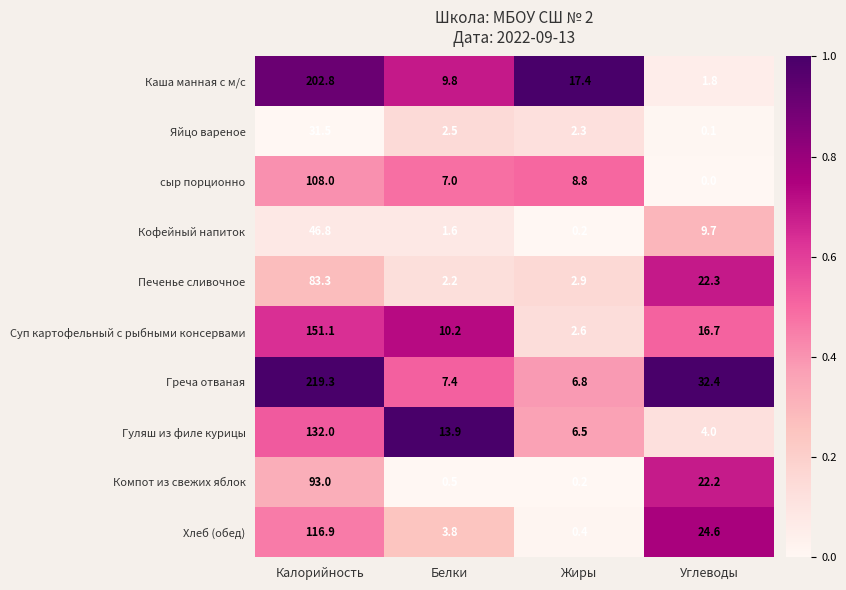

True or false: Гуляш из филе курицы has a value of 4.0 at Углеводы.

True